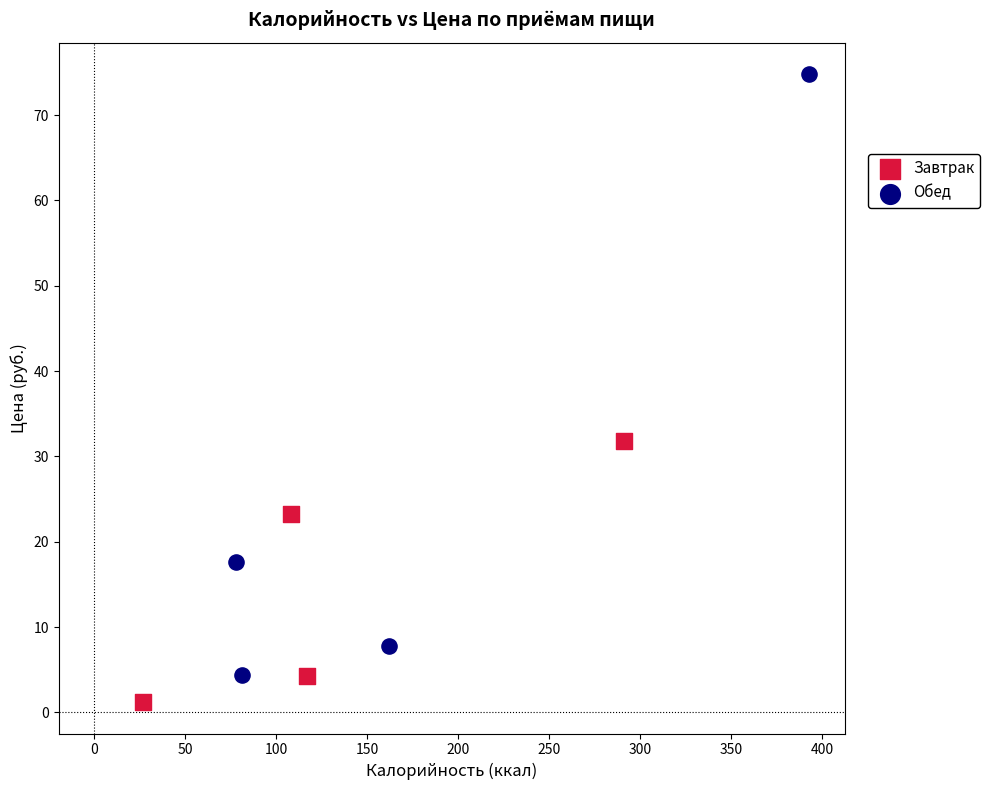

What are all the series names shown in the legend?

Завтрак, Обед